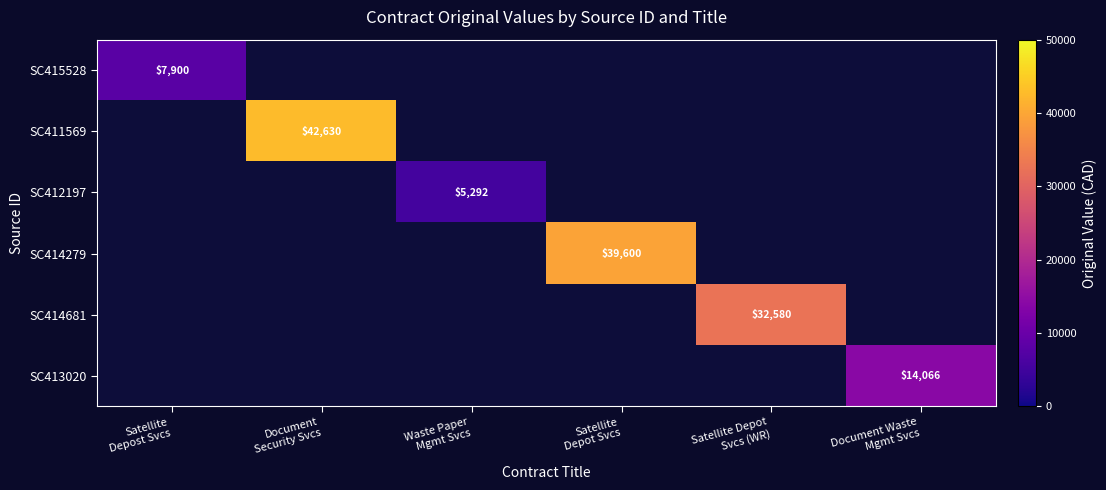

What is the difference between the highest and lowest values at Satellite Depot
Svcs (WR)?

32580.0